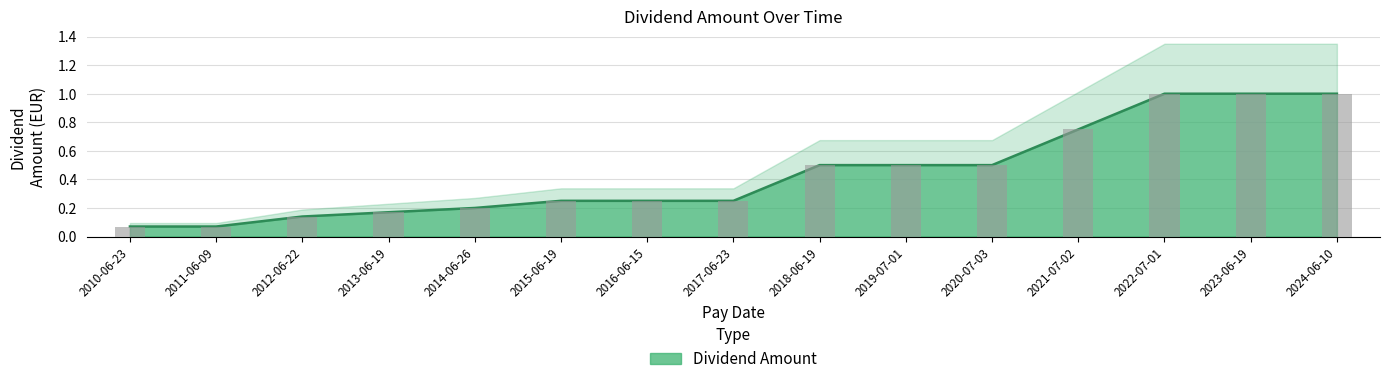

What is the difference between the values at 2017-06-23 and 2021-07-02?

0.5